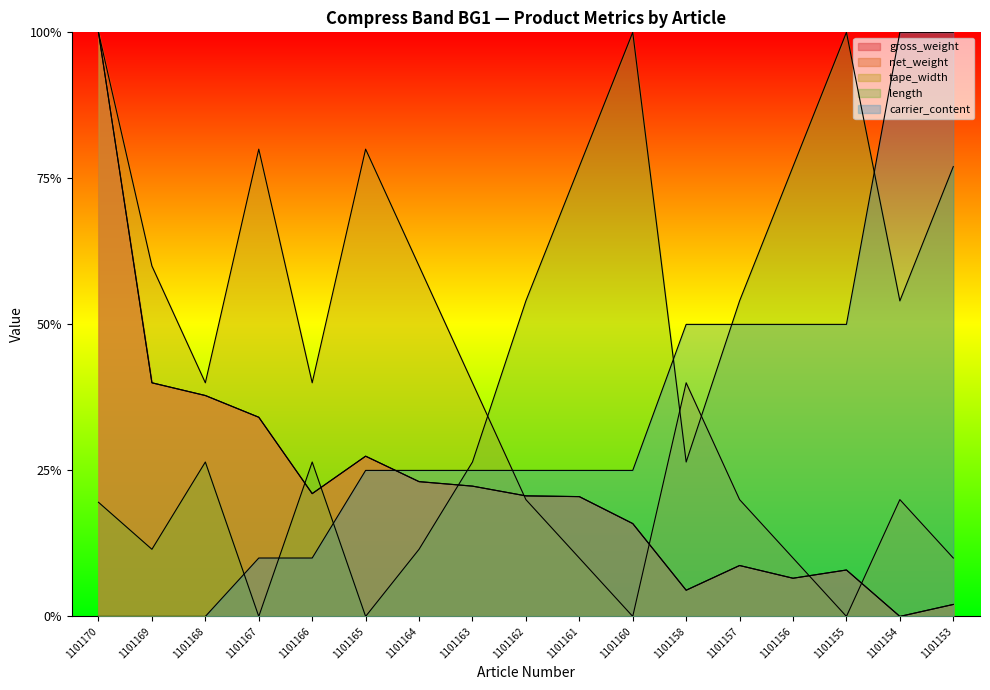

How many intersections are there between tape_width and net_weight?

4